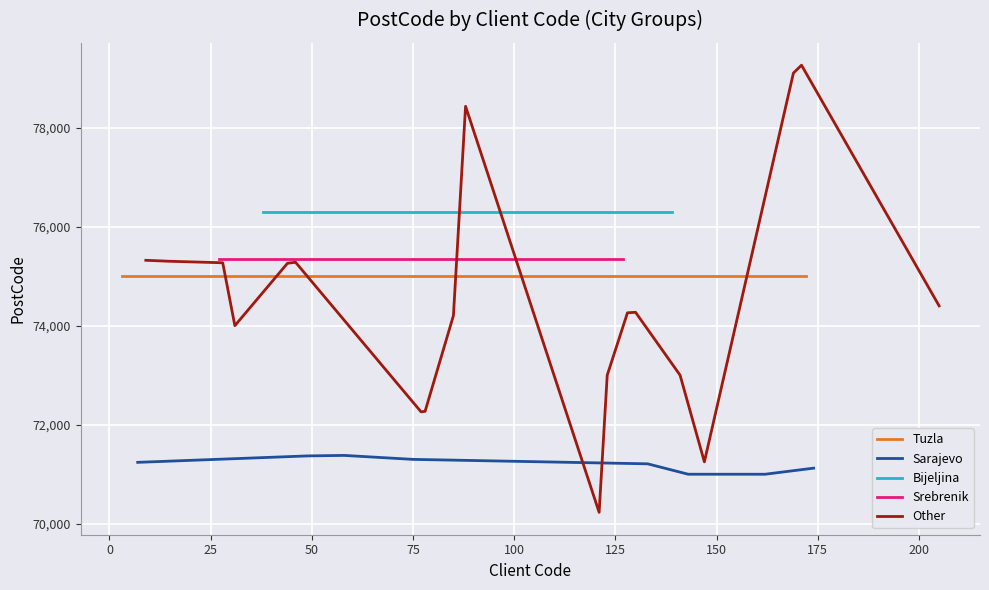

Is the value of Srebrenik at 9 greater than the value of Sarajevo at 27?

Yes